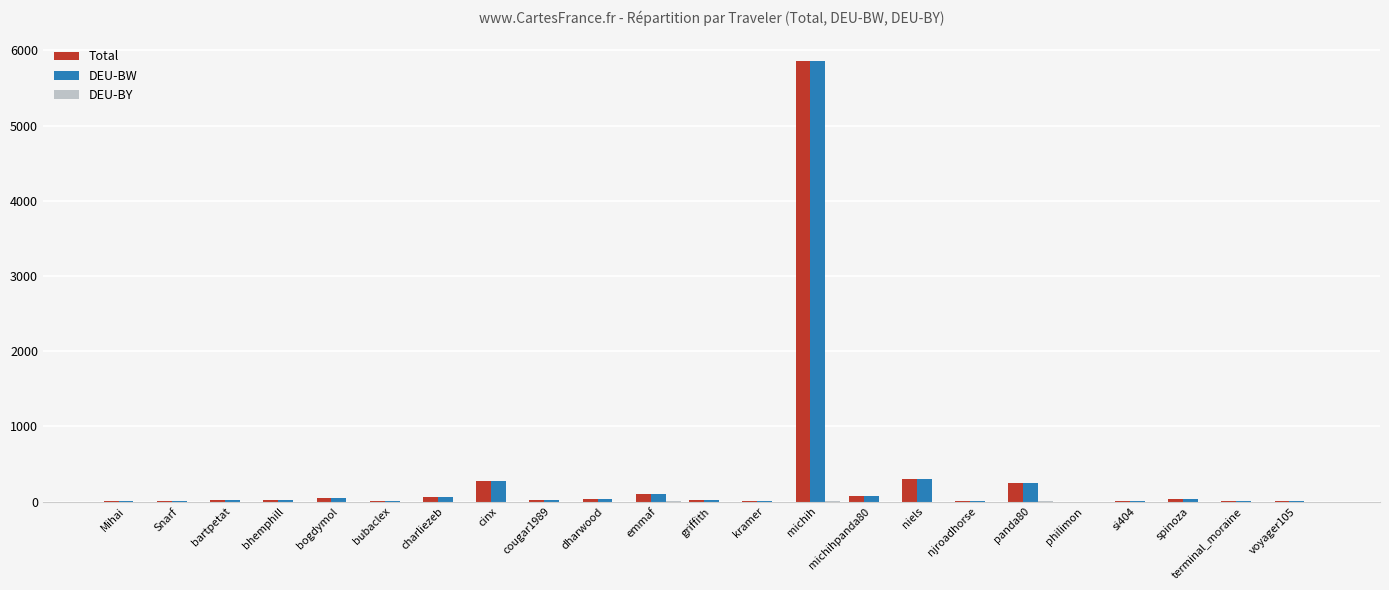

What is the sum of all Total values?

7116.2